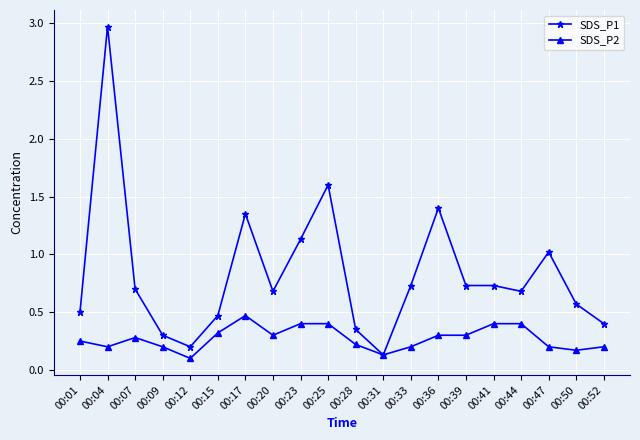

Which series has the largest range (max minus min)?

SDS_P1